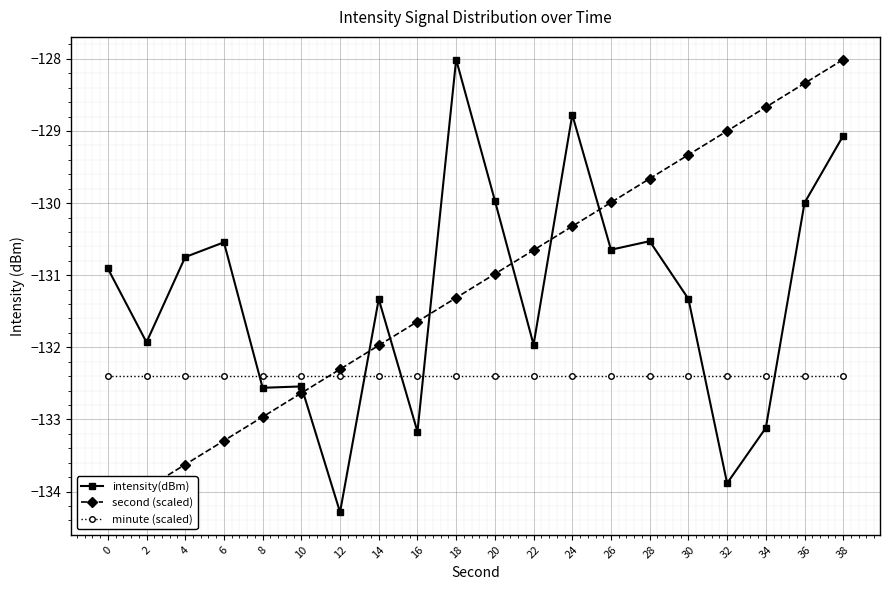

How many lines are shown in the chart?

3